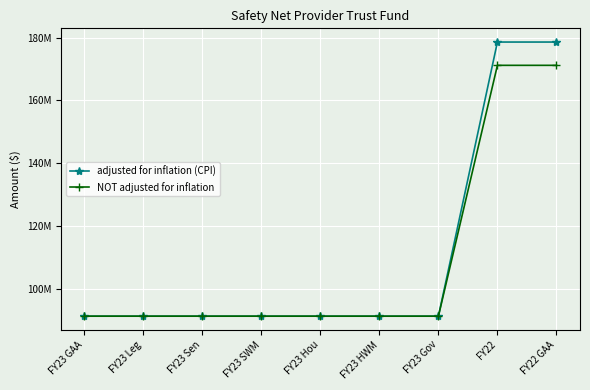

Is this an area chart (filled region under the line)?

No